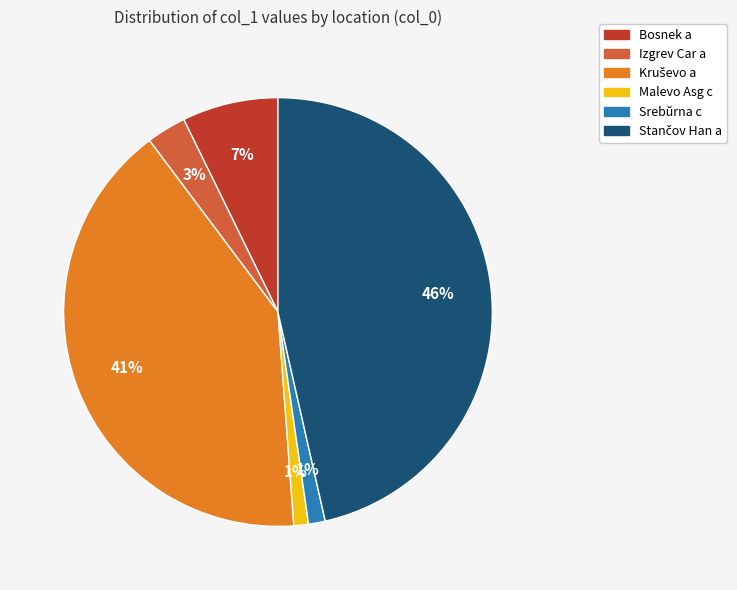

To the nearest percent, what is the difference between the largest and smallest slice percentages?

45%